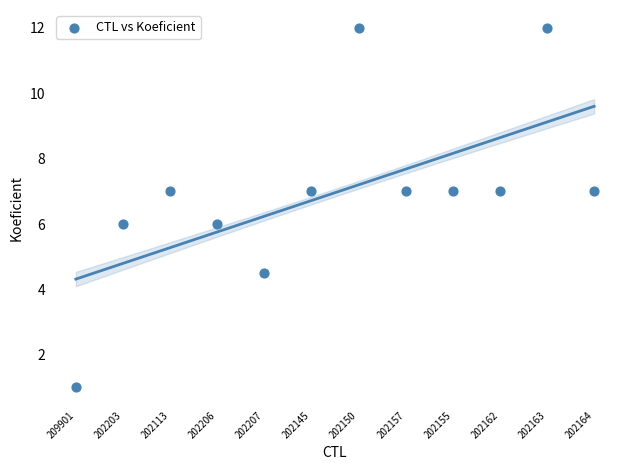

What is the average Y value?

7.0